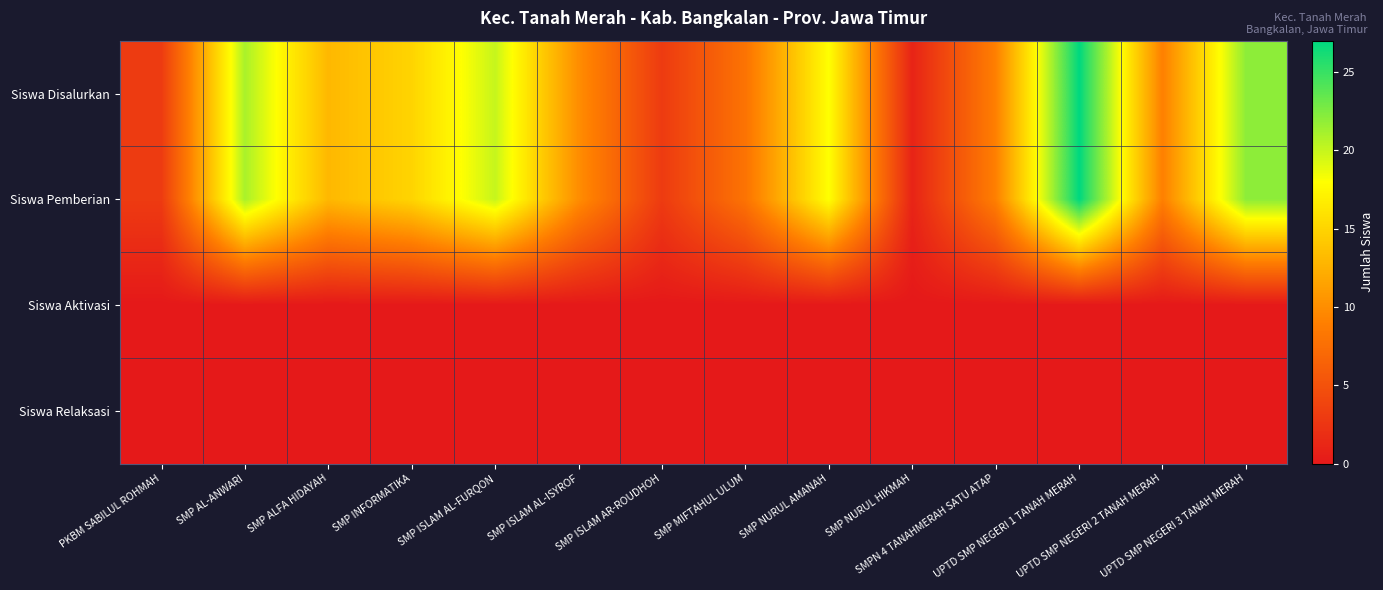

Which series has the largest total across all categories?

Siswa Disalurkan